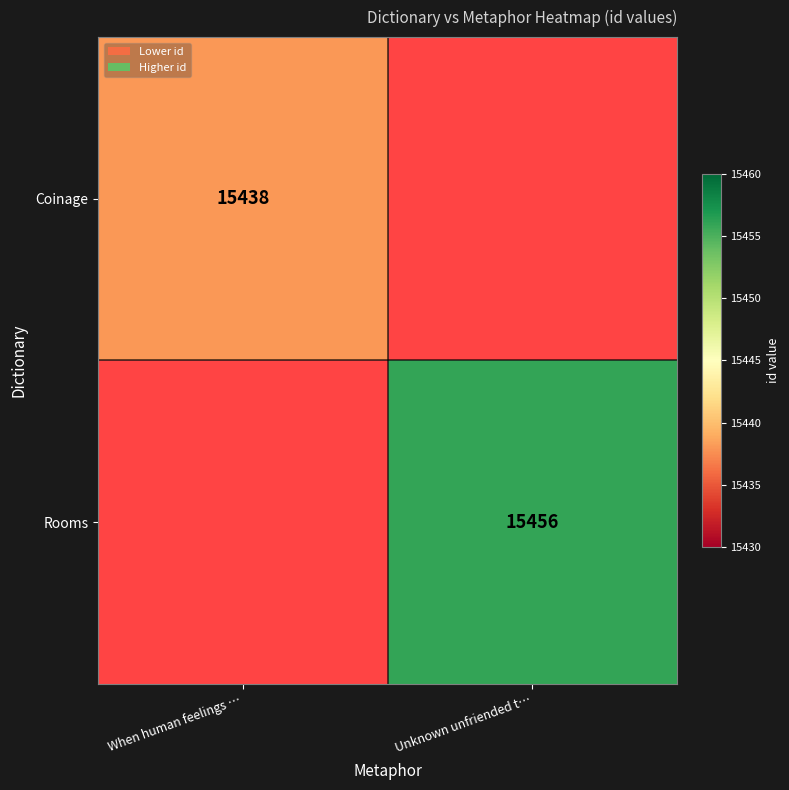

The value of Rooms at Unknown unfriended t… is 9784. True or false?

False